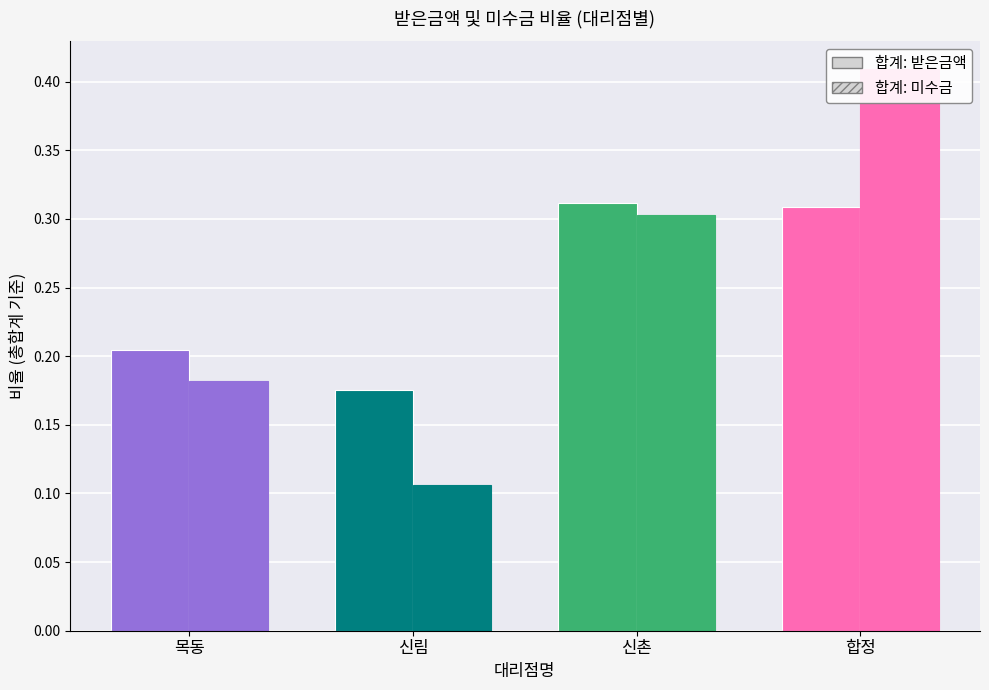

Does the chart contain stacked bars?

No